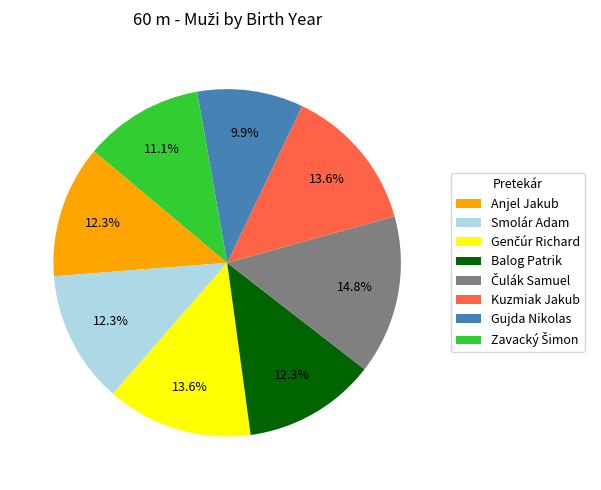

To the nearest percent, what portion does Gujda Nikolas represent?

10%